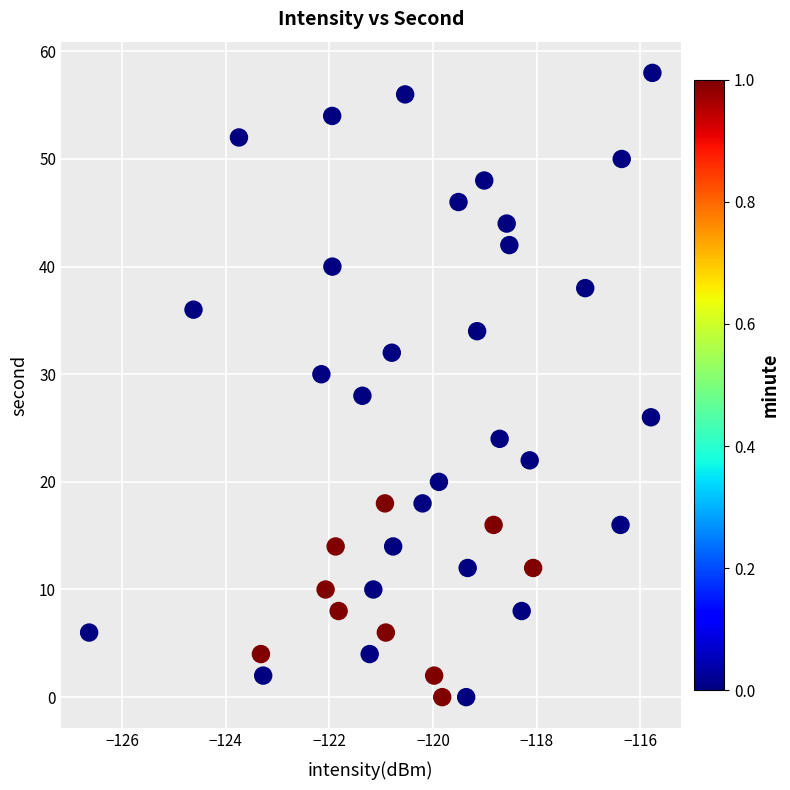

What is the range of Y values (max minus min)?

58